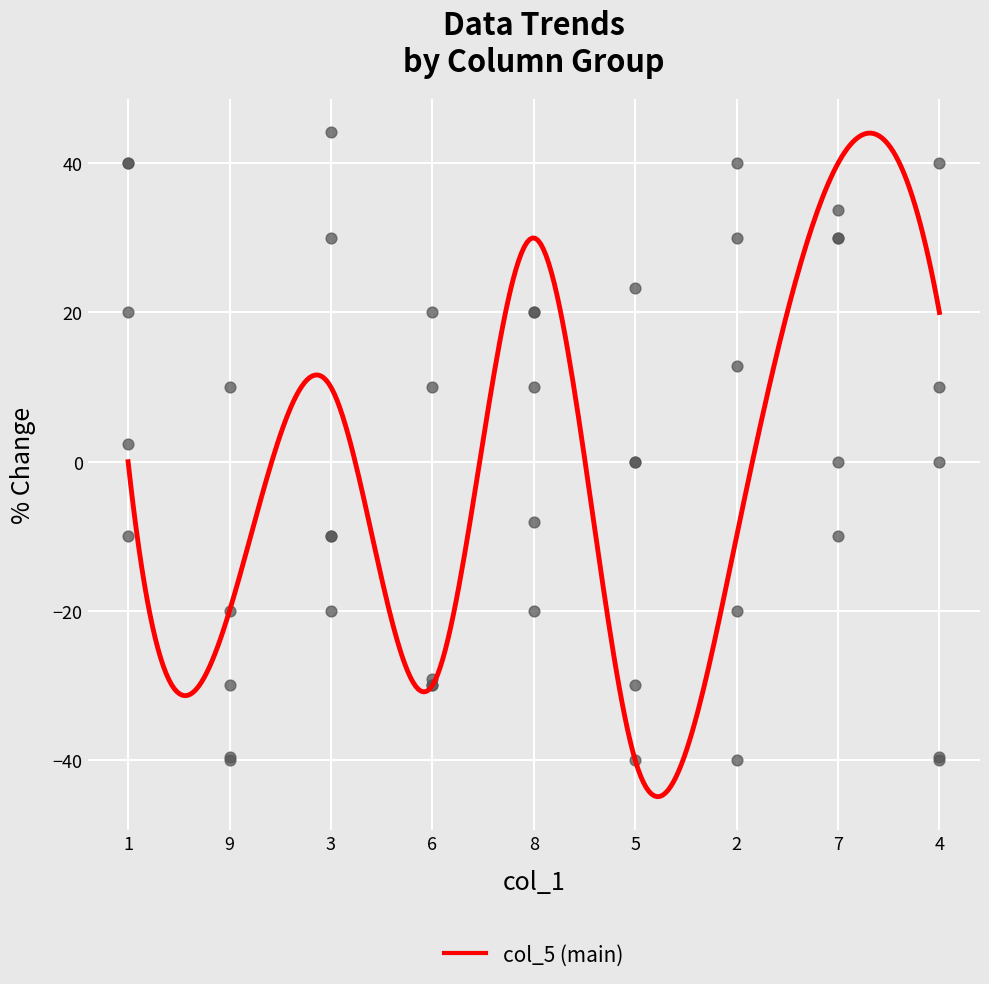

What is the total value across all series at 5?

-46.7